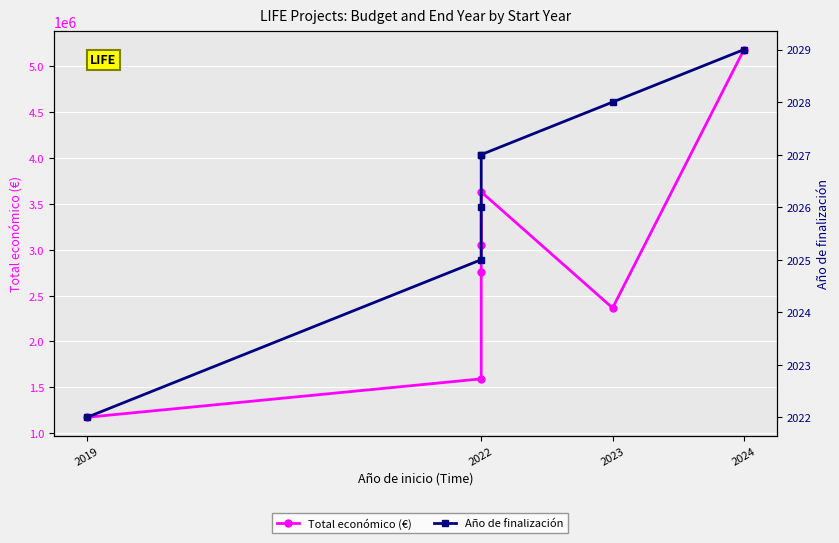

Reading left to right, list all the values displayed in this chart.

Total económico (€): 1172994	1592249	2758921	3057003	3631233	2365559	5183382
Año de finalización: 2022	2025	2026	2027	2027	2028	2029